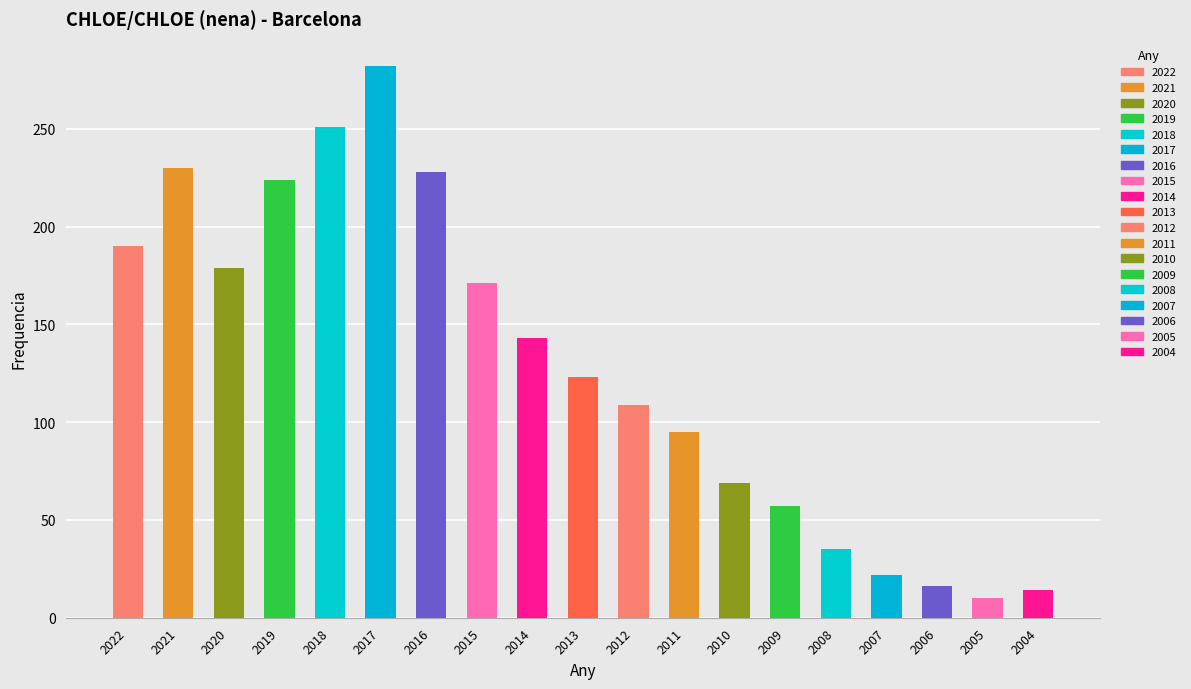

Reading left to right, transcribe all the data shown in this chart.

2022=190	2021=230	2020=179	2019=224	2018=251	2017=282	2016=228	2015=171	2014=143	2013=123	2012=109	2011=95	2010=69	2009=57	2008=35	2007=22	2006=16	2005=10	2004=14